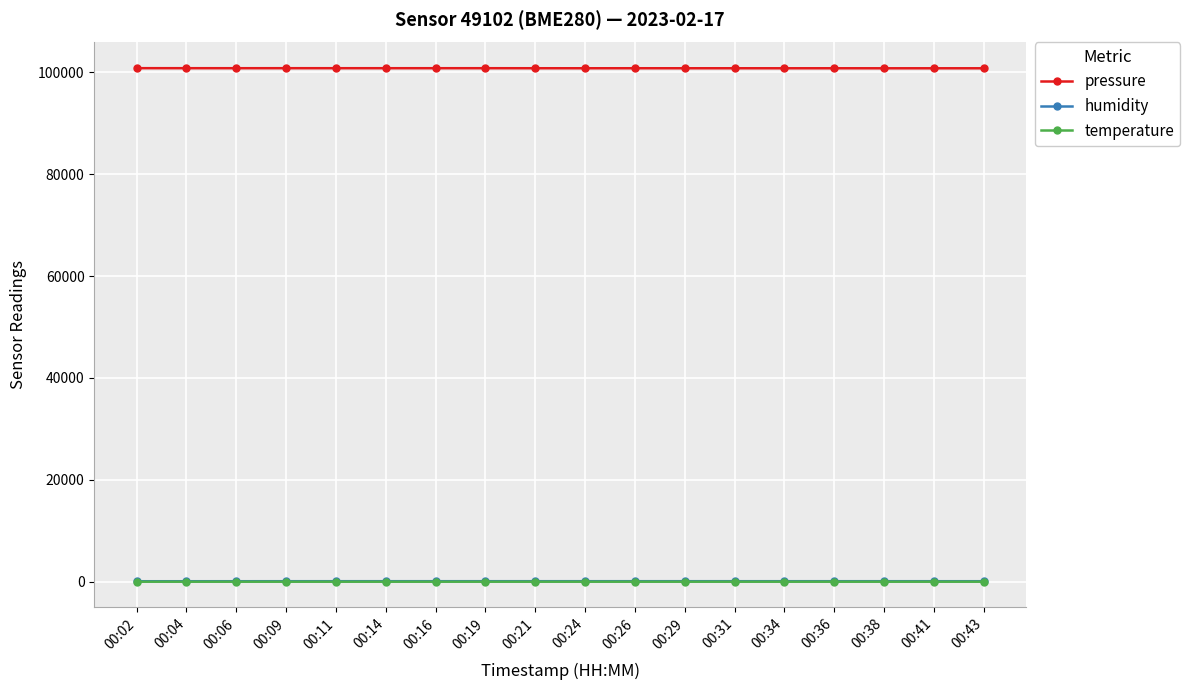

Is it true that humidity equals 92.3 at 00:02?

True